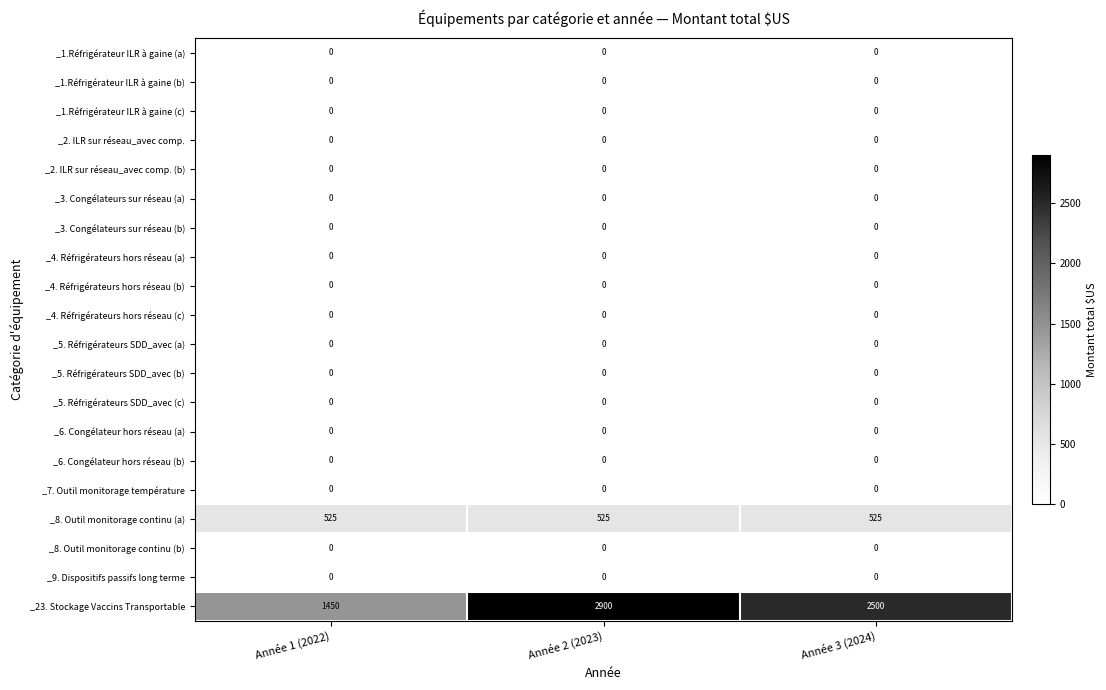

Which series has the largest range (max minus min)?

_23. Stockage Vaccins Transportable